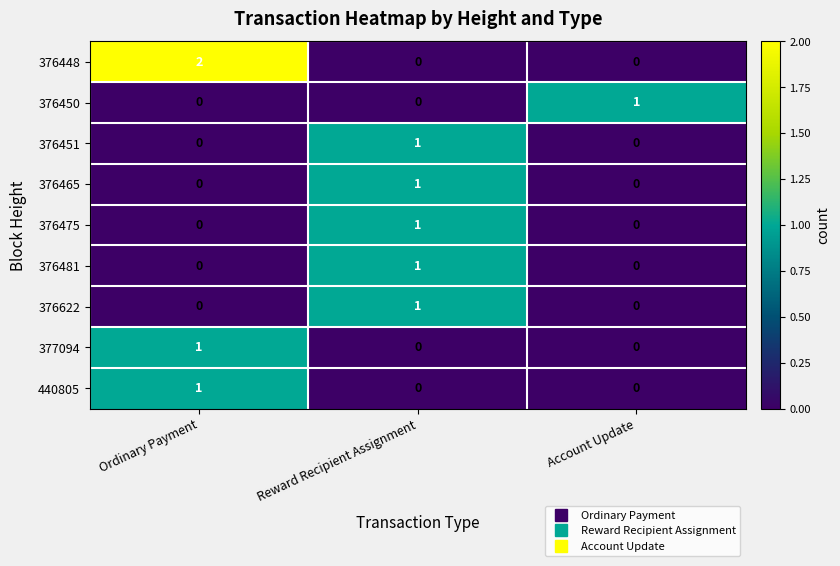

At how many categories does at least one series exceed 0?

3